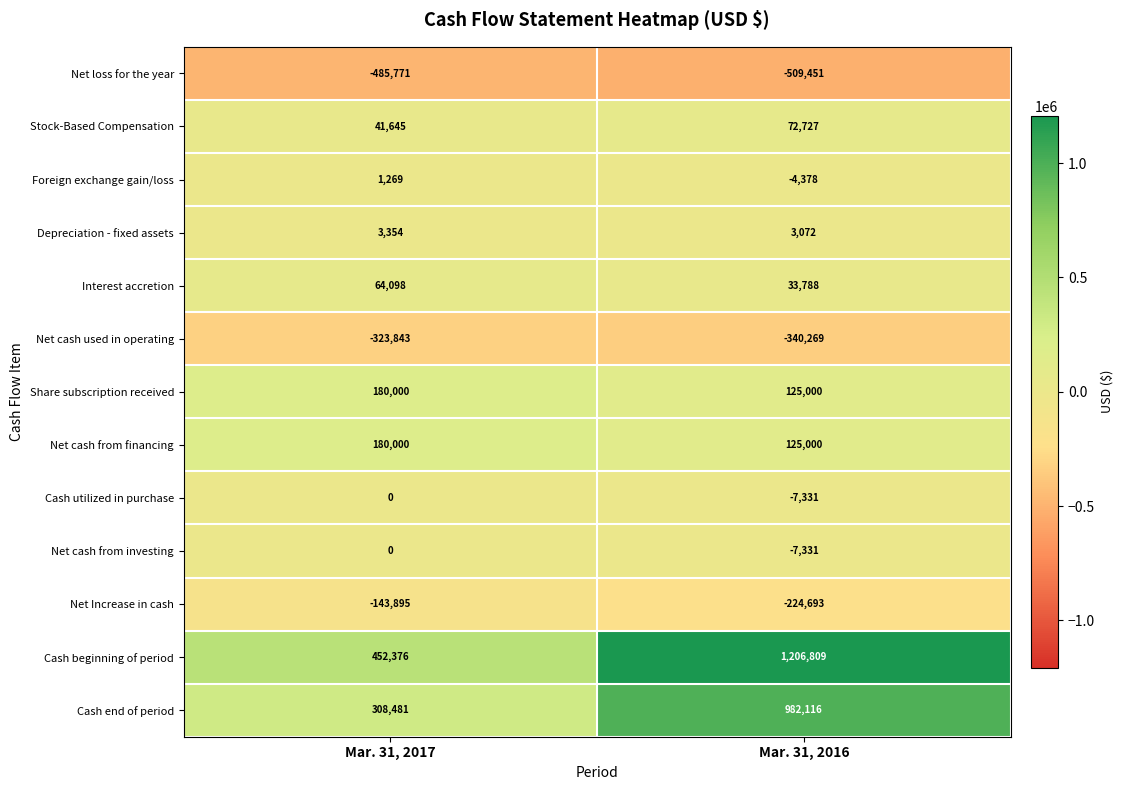

Reading right to left, list all the values displayed in this chart.

Net loss for the year: Mar. 31, 2016=-509451	Mar. 31, 2017=-485771
Stock-Based Compensation: Mar. 31, 2016=72727	Mar. 31, 2017=41645
Foreign exchange gain/loss: Mar. 31, 2016=-4378	Mar. 31, 2017=1269
Depreciation - fixed assets: Mar. 31, 2016=3072	Mar. 31, 2017=3354
Interest accretion: Mar. 31, 2016=33788	Mar. 31, 2017=64098
Net cash used in operating: Mar. 31, 2016=-340269	Mar. 31, 2017=-323843
Share subscription received: Mar. 31, 2016=125000	Mar. 31, 2017=180000
Net cash from financing: Mar. 31, 2016=125000	Mar. 31, 2017=180000
Cash utilized in purchase: Mar. 31, 2016=-7331	Mar. 31, 2017=0
Net cash from investing: Mar. 31, 2016=-7331	Mar. 31, 2017=0
Net Increase in cash: Mar. 31, 2016=-224693	Mar. 31, 2017=-143895
Cash beginning of period: Mar. 31, 2016=1206809	Mar. 31, 2017=452376
Cash end of period: Mar. 31, 2016=982116	Mar. 31, 2017=308481